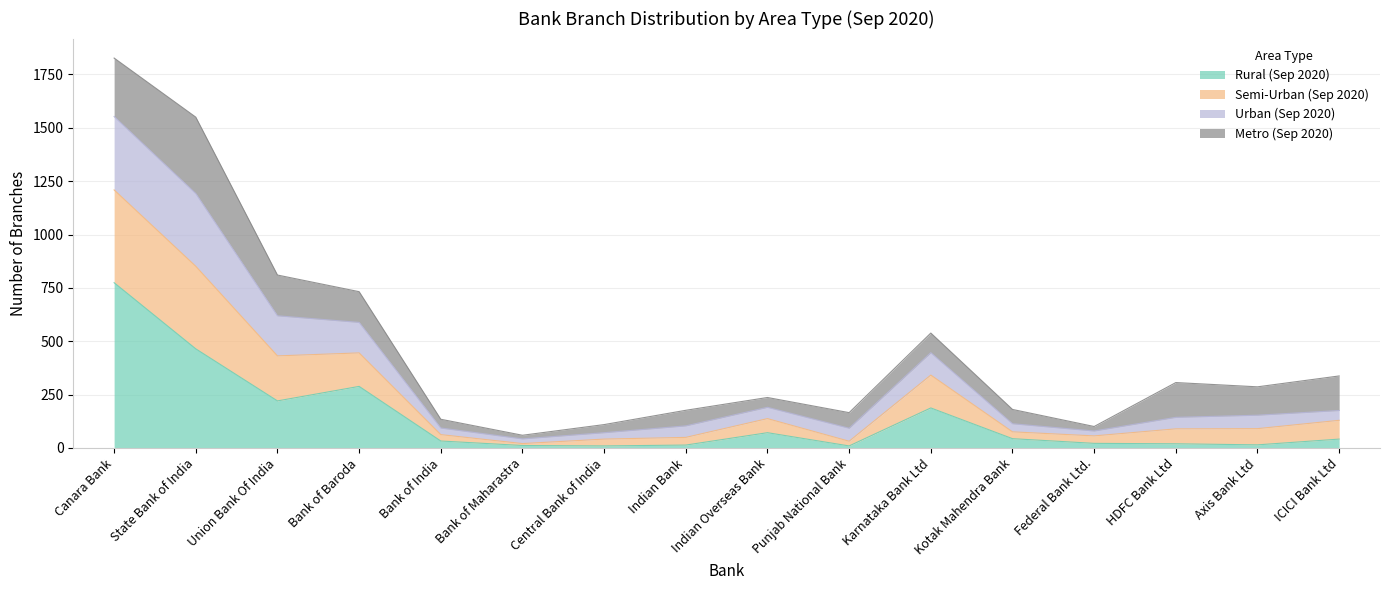

The value of Rural (Sep 2020) at Union Bank Of India is 220. True or false?

True